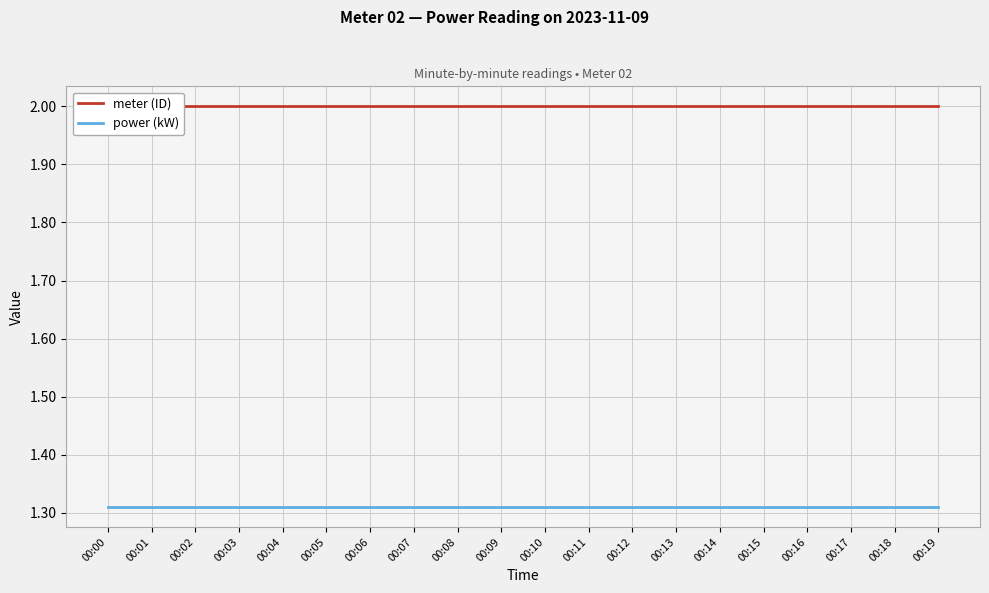

Which category has the highest value across all series?

00:00